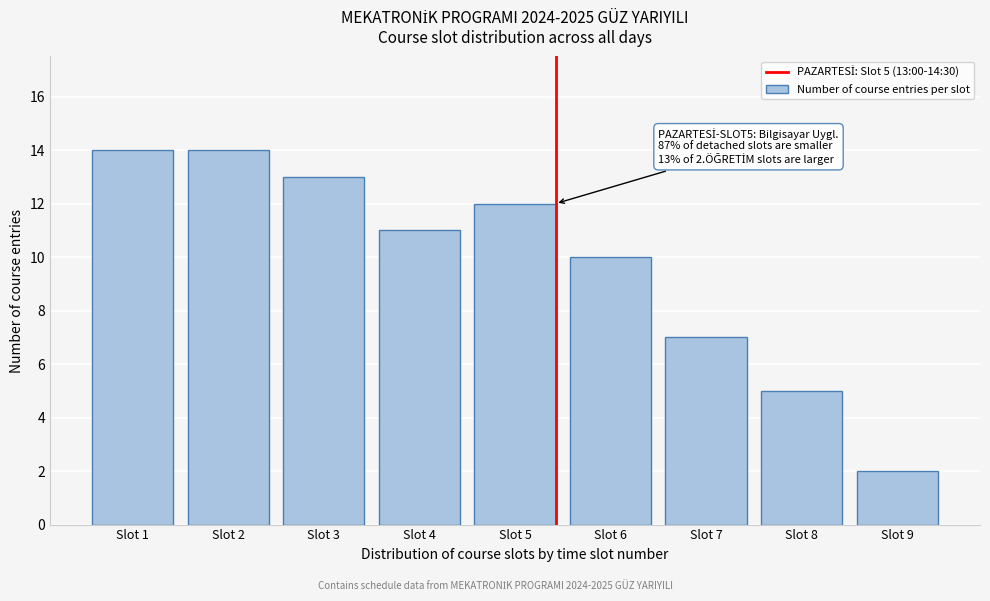

Reading left to right, extract all data points from this chart.

Slot 1=14	Slot 2=14	Slot 3=13	Slot 4=11	Slot 5=12	Slot 6=10	Slot 7=7	Slot 8=5	Slot 9=2